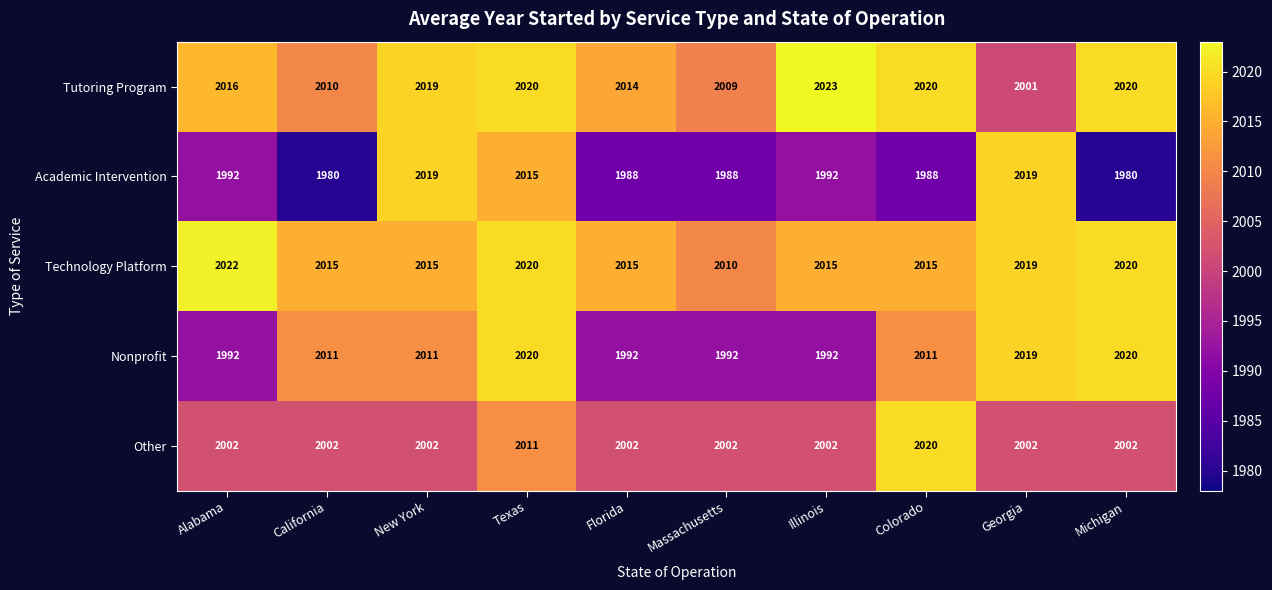

Between Massachusetts and Georgia, which series saw the biggest shift?

Academic Intervention